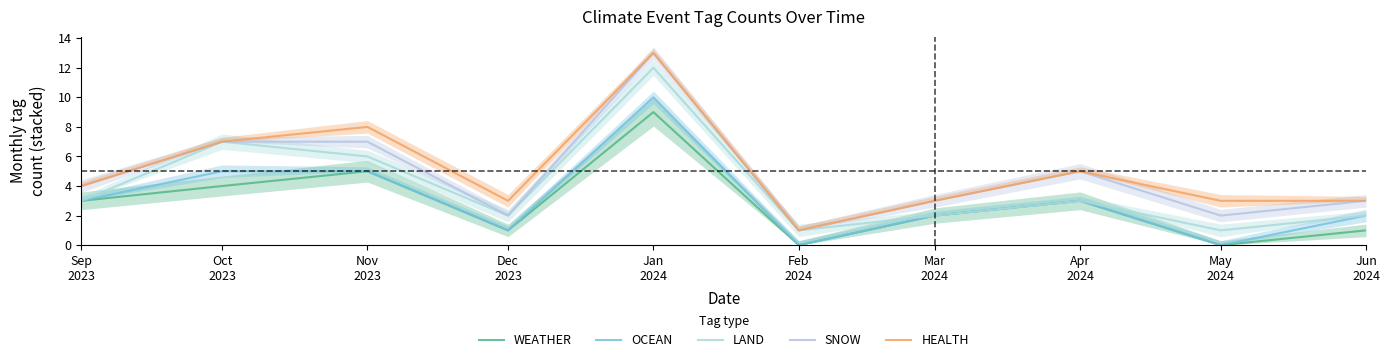

What is the sum of all WEATHER values?

28